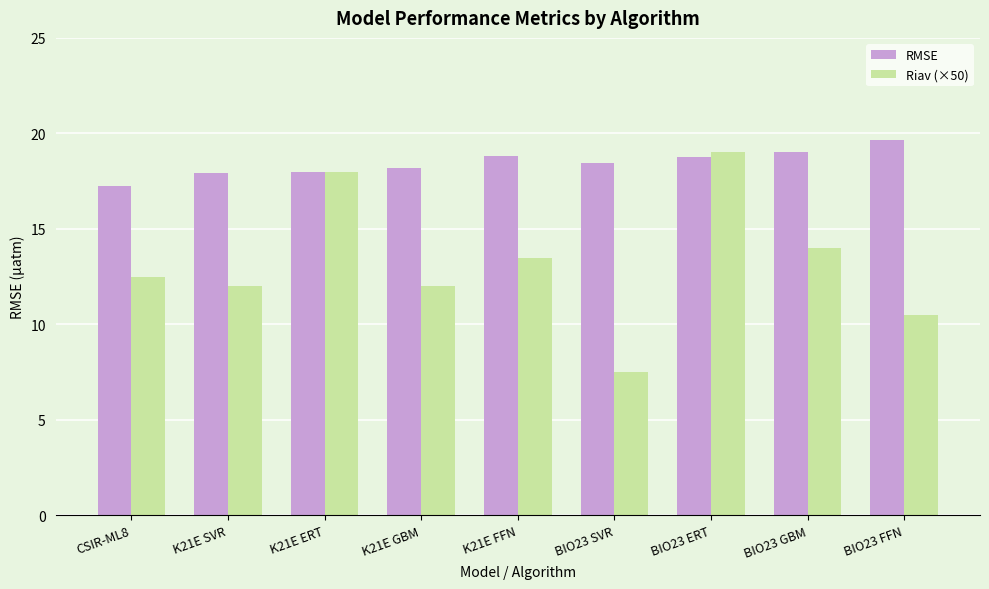

Which series has the largest range (max minus min)?

Riav (×50)